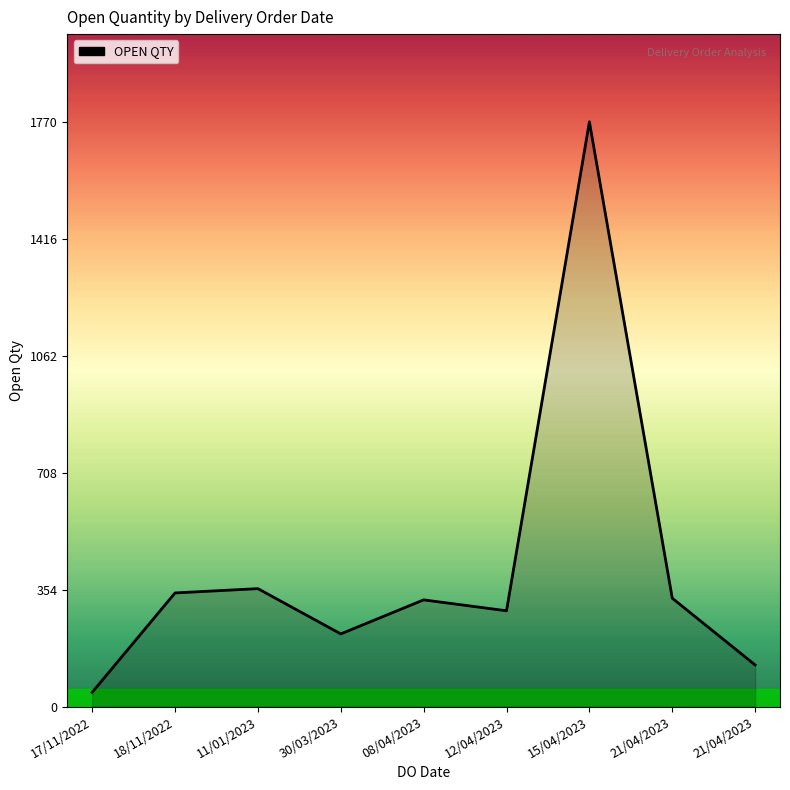

Where is the first local minimum?

30/03/2023